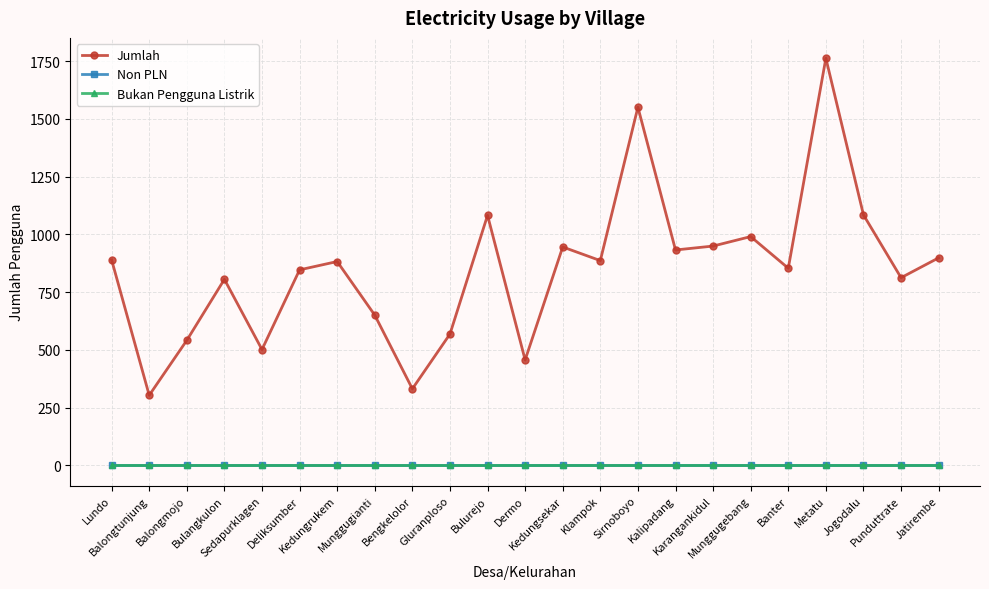

Does the chart have visible grid lines?

Yes